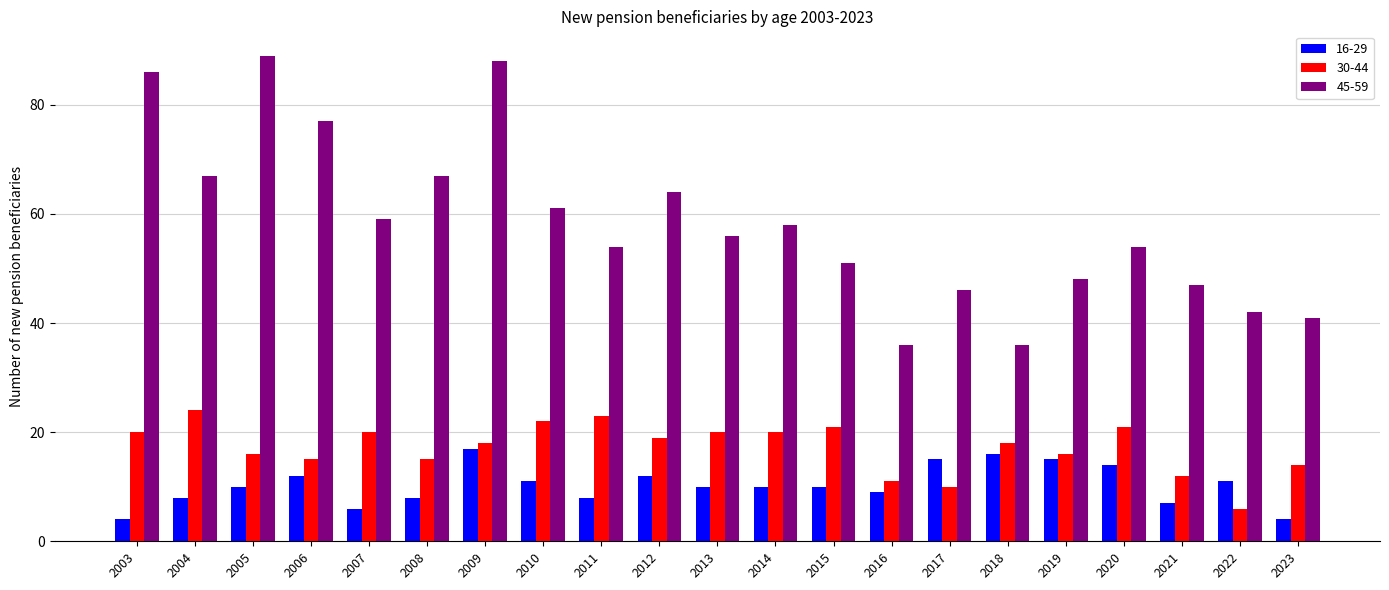

At 2012, list the series in order from smallest to largest.

16-29, 30-44, 45-59